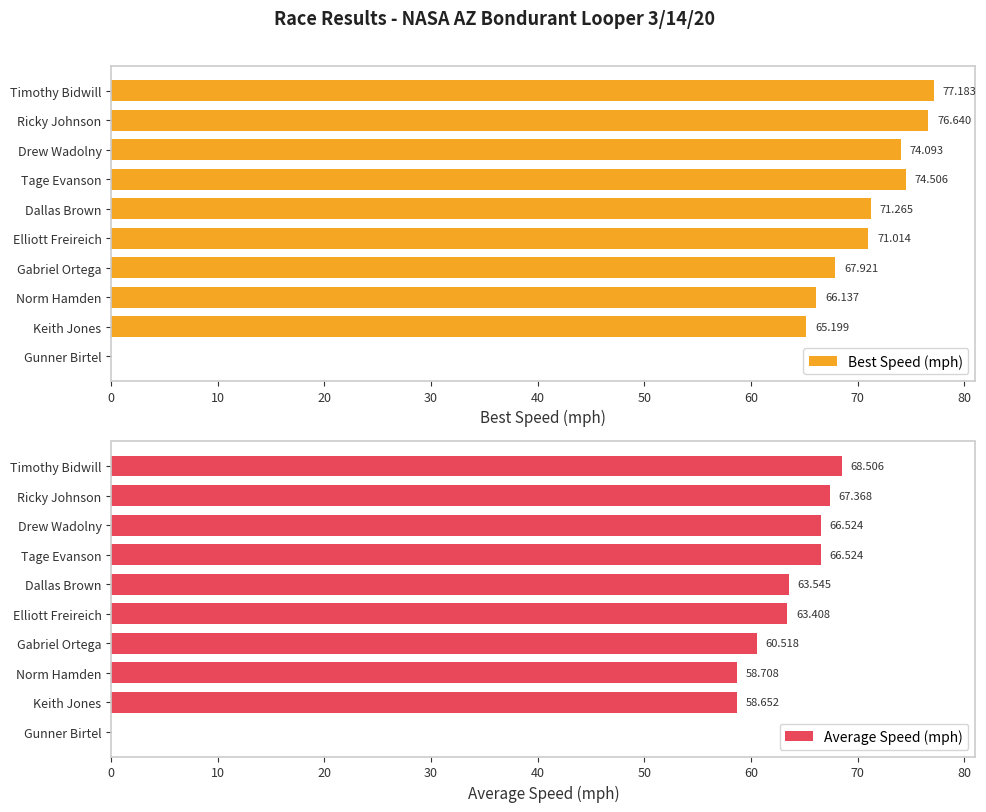

Which series changed the most between Gabriel Ortega and Keith Jones?

Best Speed (mph)